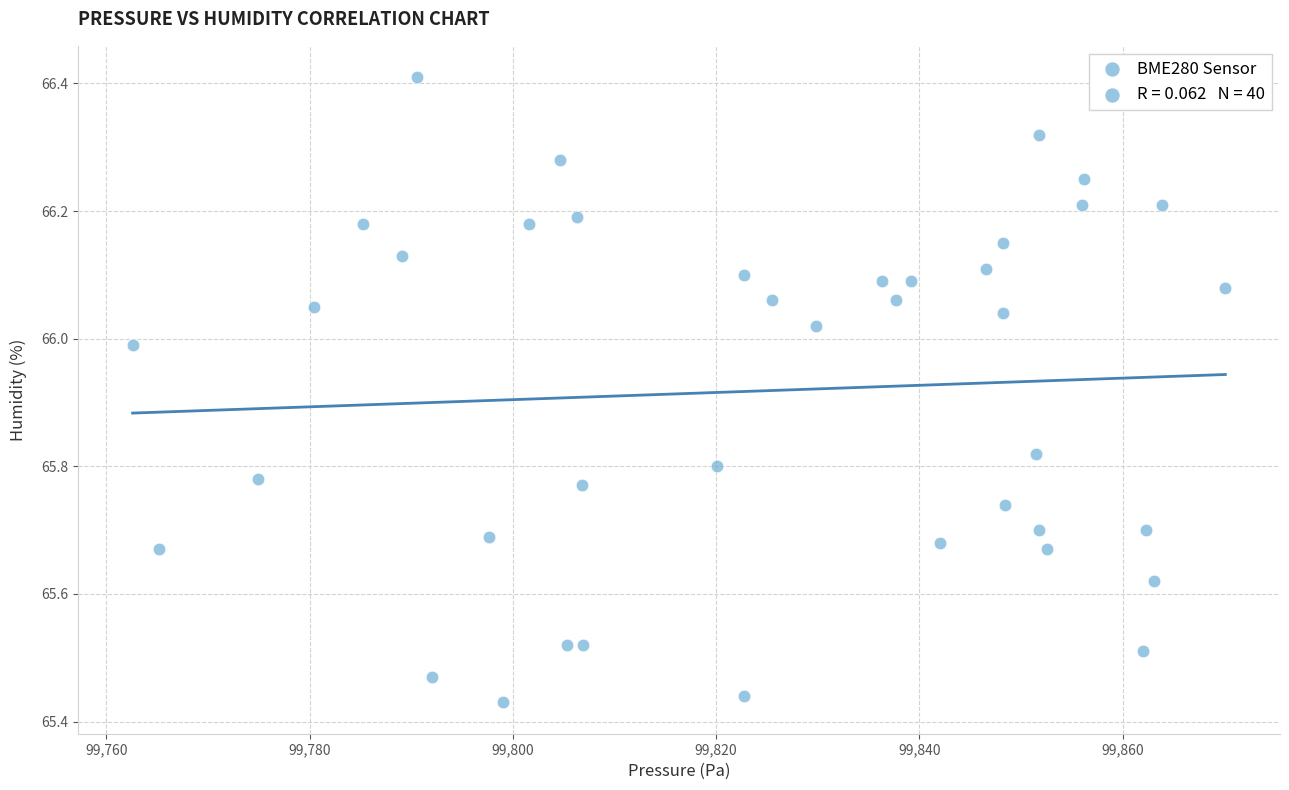

What is the range of X values (max minus min)?

107.5